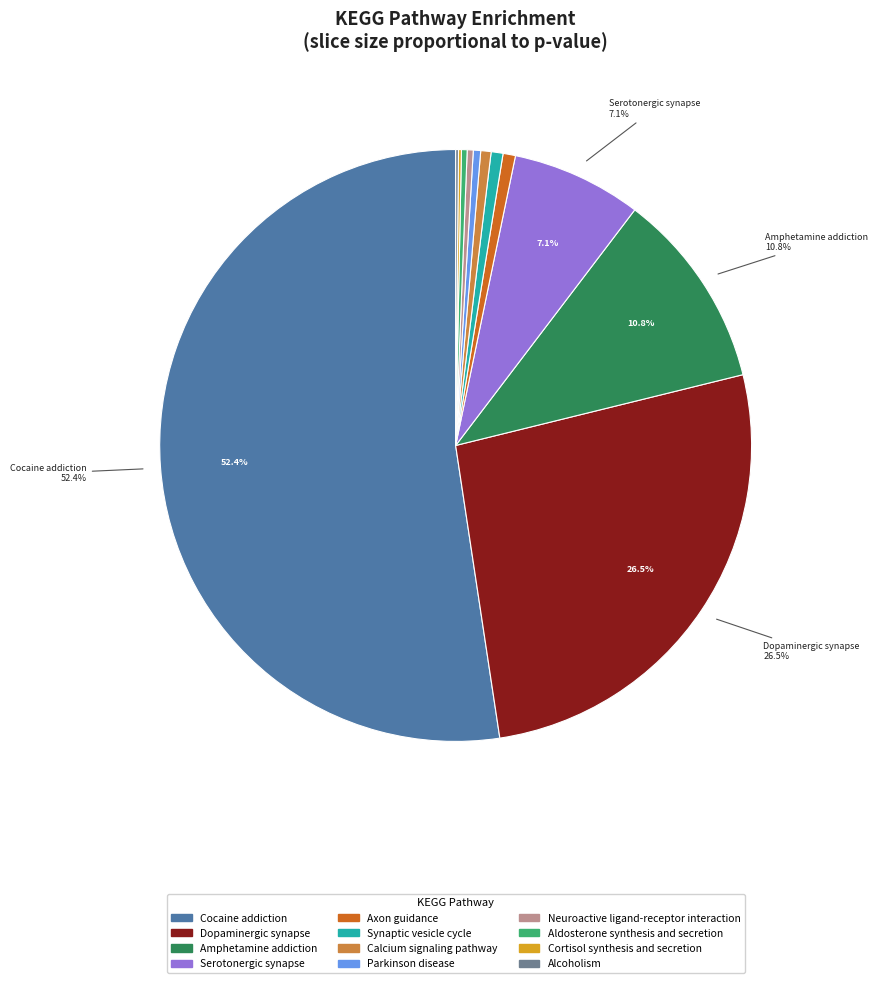

Does Serotonergic synapse account for over 50% of the chart?

No